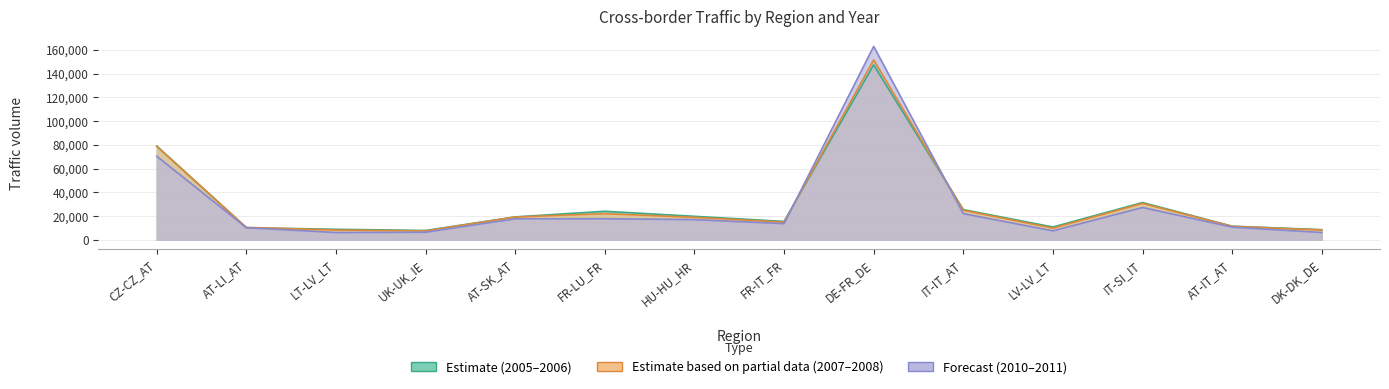

What is the sum of all 2007 values?

395126.5